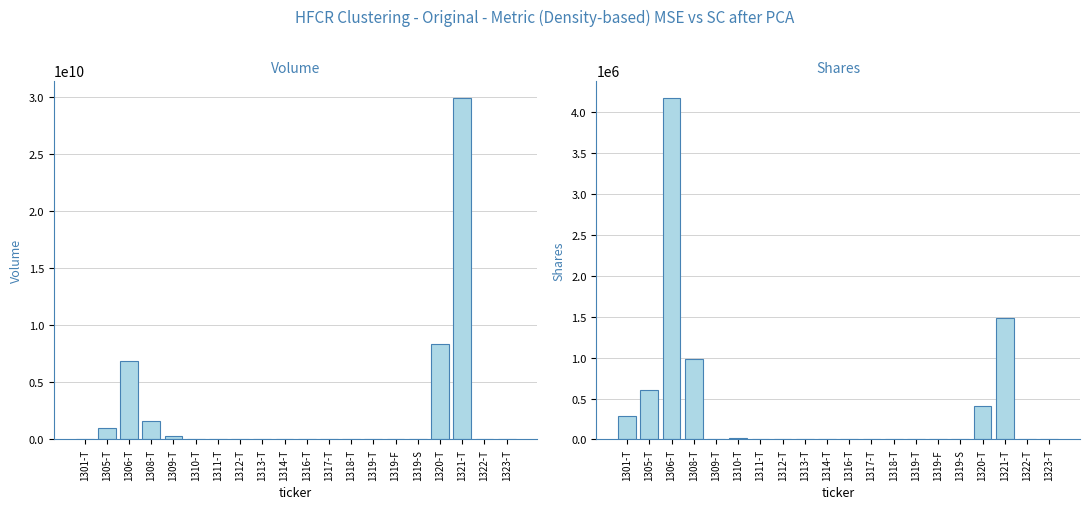

The value of Shares at 1309-T is 4486. True or false?

False